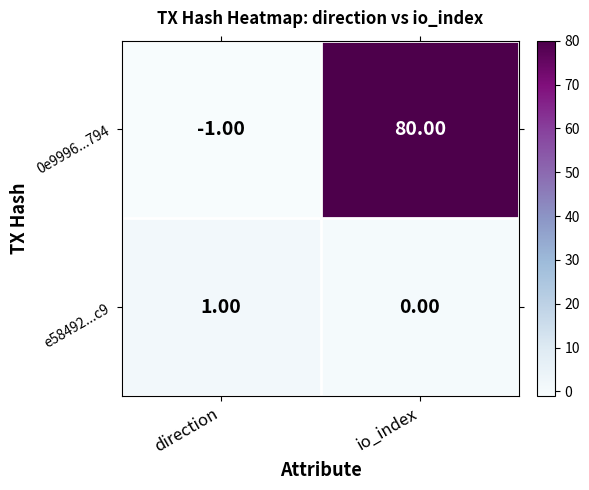

What is the sum of all 0e9996...794 values?

79